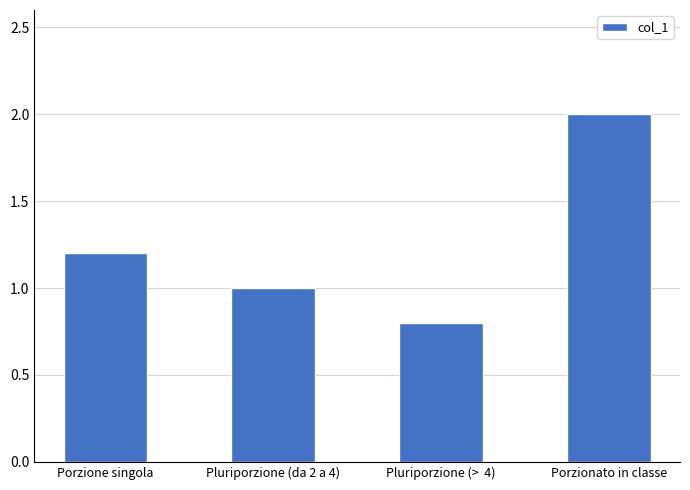

What is the difference between the values at Pluriporzione (>  4) and Porzione singola?

0.4